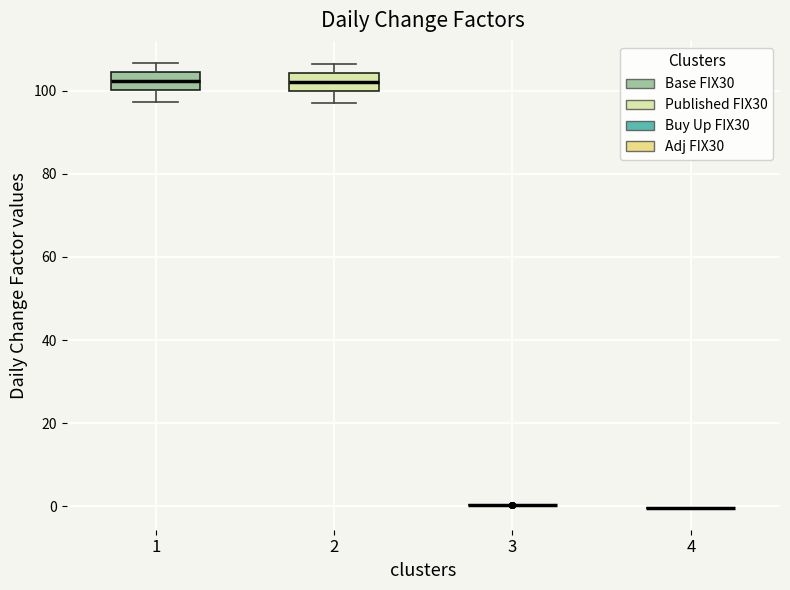

Reading left to right, read every box against the y-axis: the position of its median line, the range the box covers, and the ends of its whiskers. The values are not printed on the chart, so give them approximately, as read against the axis.

1: median 102, box 100 to 104, whiskers 98 to 106
2: median 102, box 100 to 104, whiskers 98 to 106
3: box collapsed to a line at 0, whiskers 0 to 0
4: box collapsed to a line at 0, whiskers 0 to 0